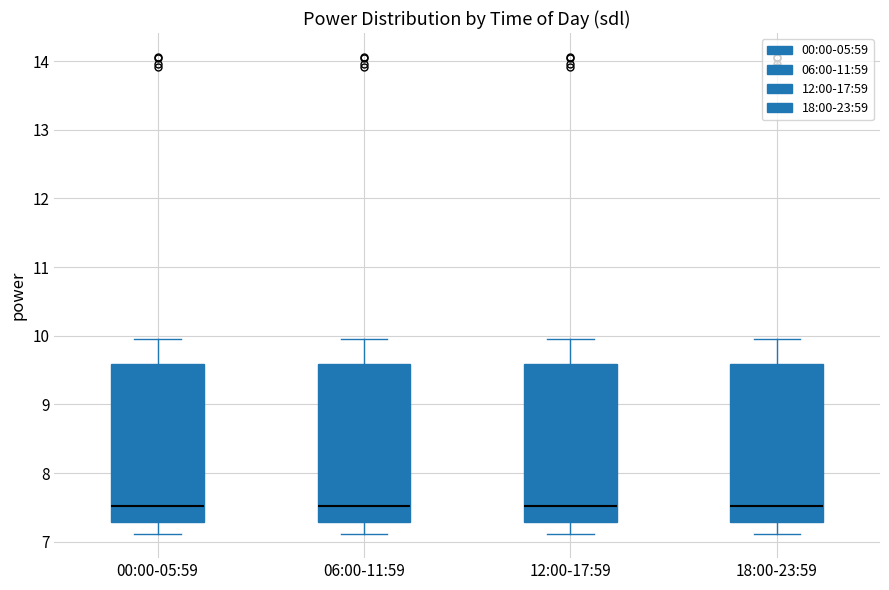

Where is the upper edge of the box for 06:00-11:59 on the y-axis? The values are not printed on the chart, so give them approximately, as read against the axis.

9.6